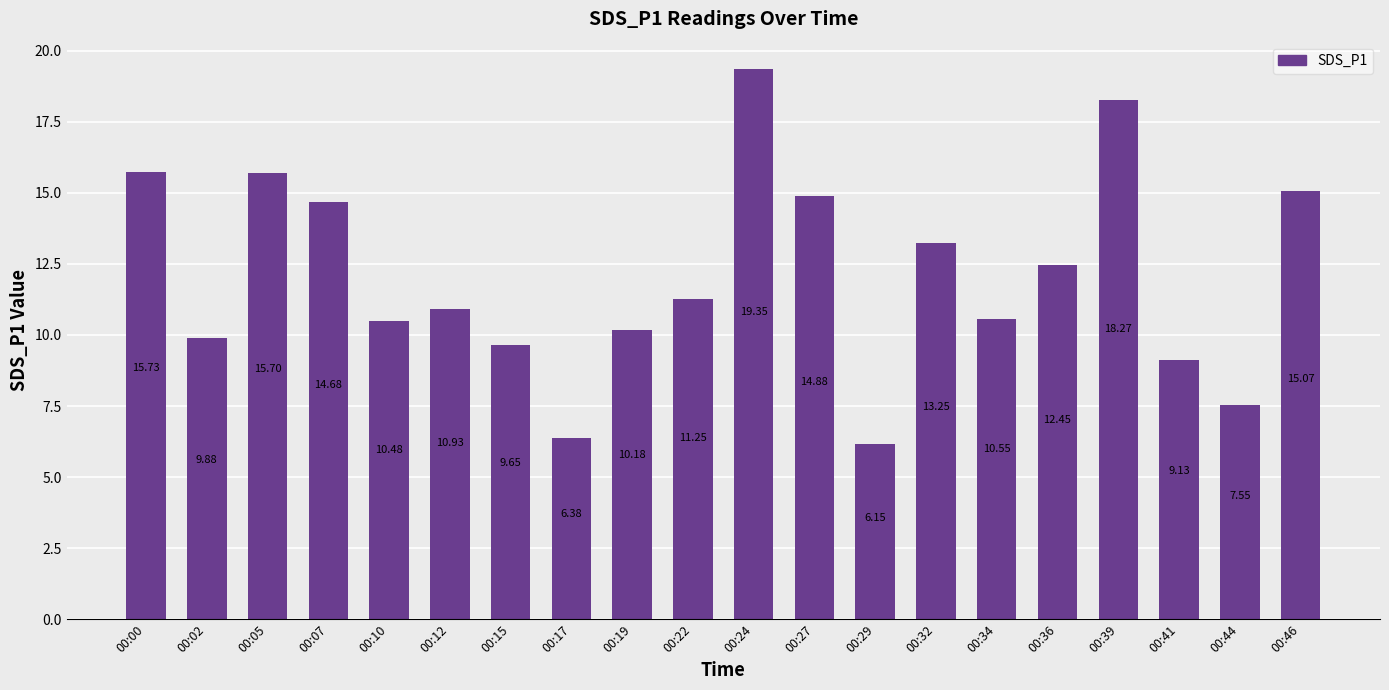

Where is the data nearest to the value 12?

00:36